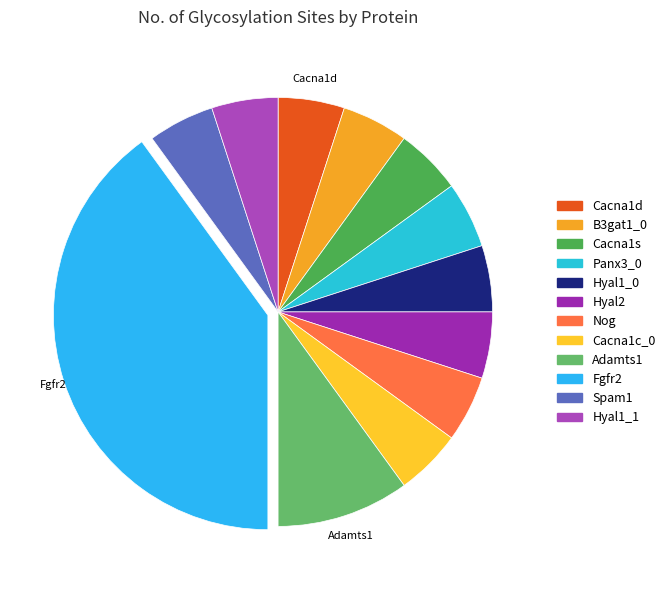

What is the smallest slice in the pie chart?

Cacna1d